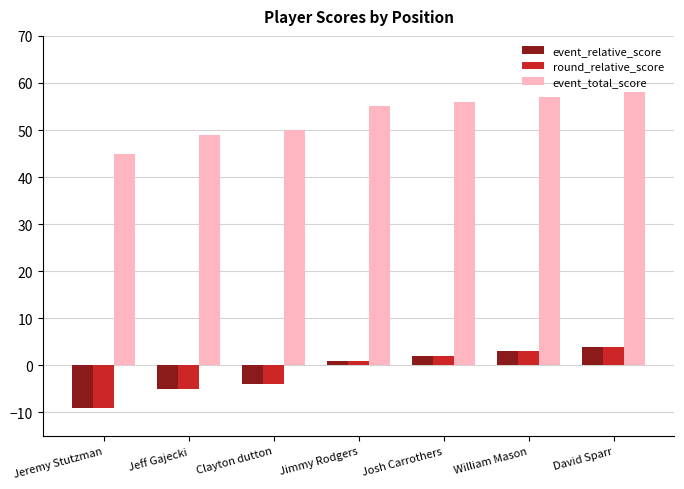

How many groups of bars are there?

7